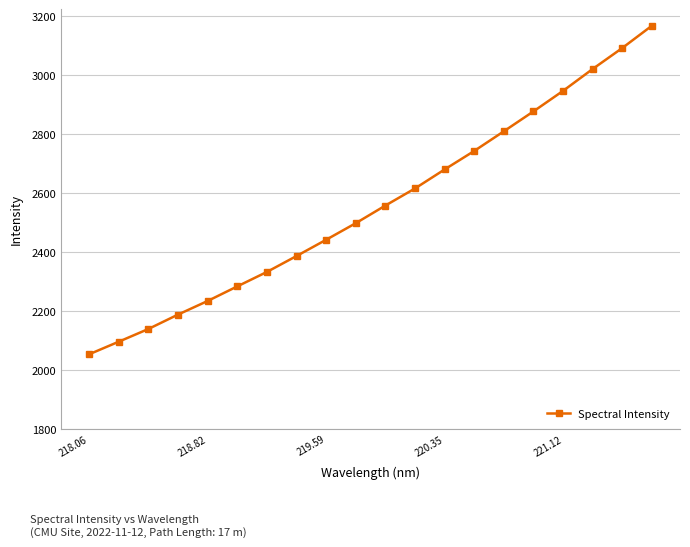

What is the minimum value shown in the chart?

2053.6